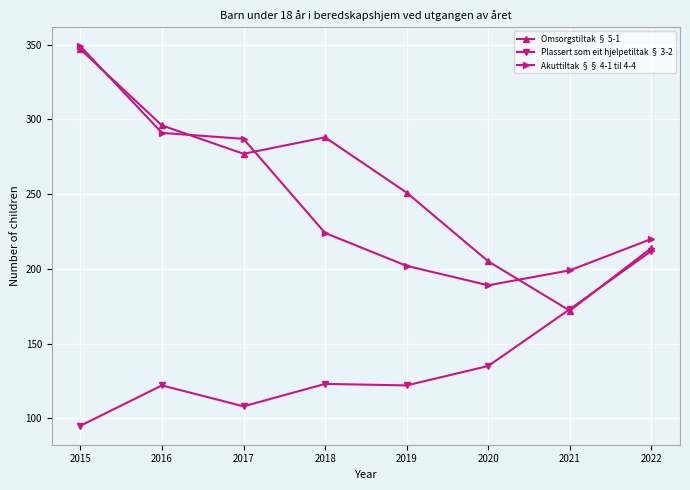

Where does the Omsorgstiltak § 5-1 series first go above 277?

2015